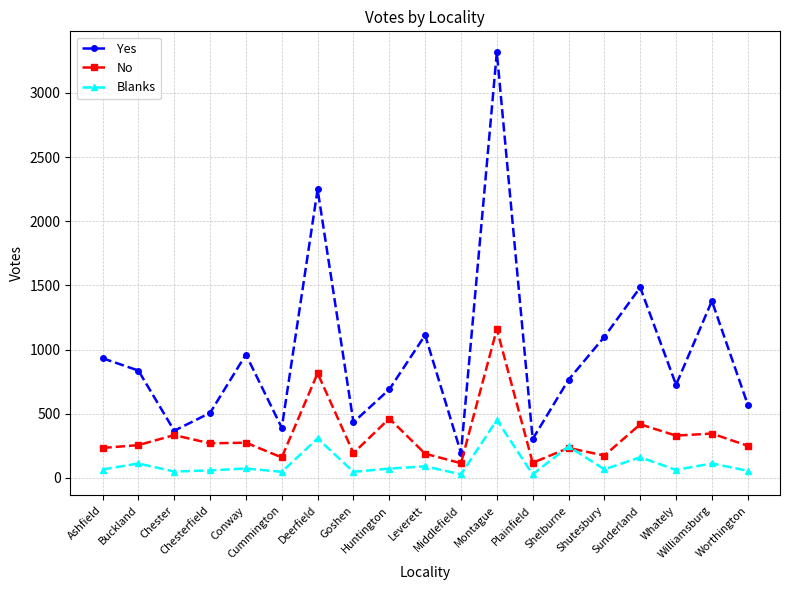

What is the label of the 19th point from the left?

Worthington